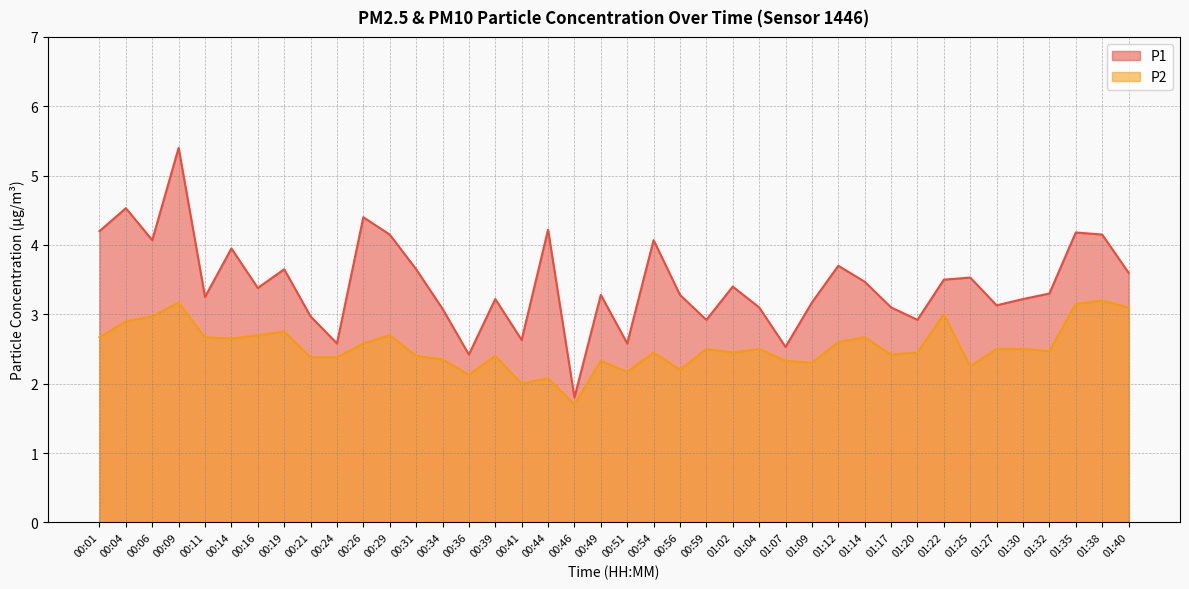

How many interior local valleys does the P1 series have?

12